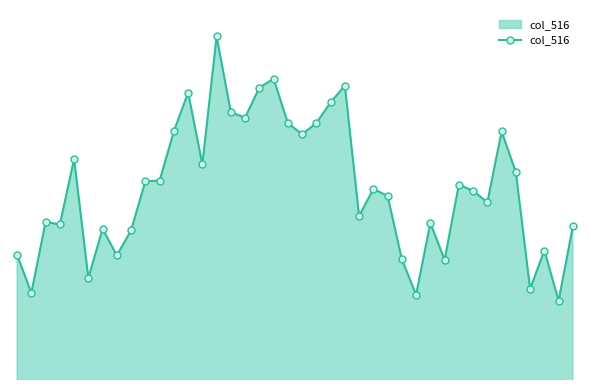

Reading left to right, list all the values displayed in this chart.

0=22579	1=22502	2=22646	3=22641	4=22774	5=22532	6=22632	7=22578	8=22629	9=22729	10=22730	11=22830	12=22909	13=22763	14=23023	15=22869	16=22858	17=22919	18=22937	19=22847	20=22824	21=22847	22=22889	23=22923	24=22658	25=22713	26=22699	27=22570	28=22498	29=22644	30=22569	31=22722	32=22709	33=22686	34=22830	35=22747	36=22510	37=22588	38=22486	39=22637